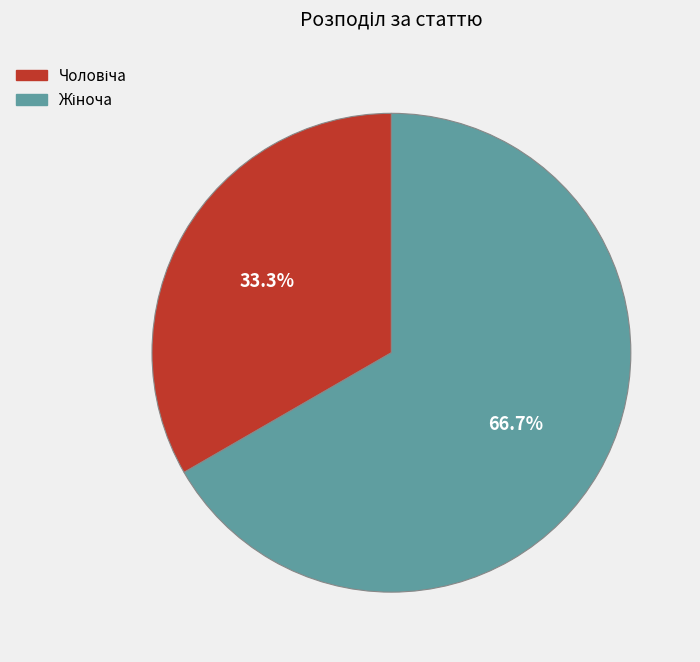

How many segments does this pie chart have?

2